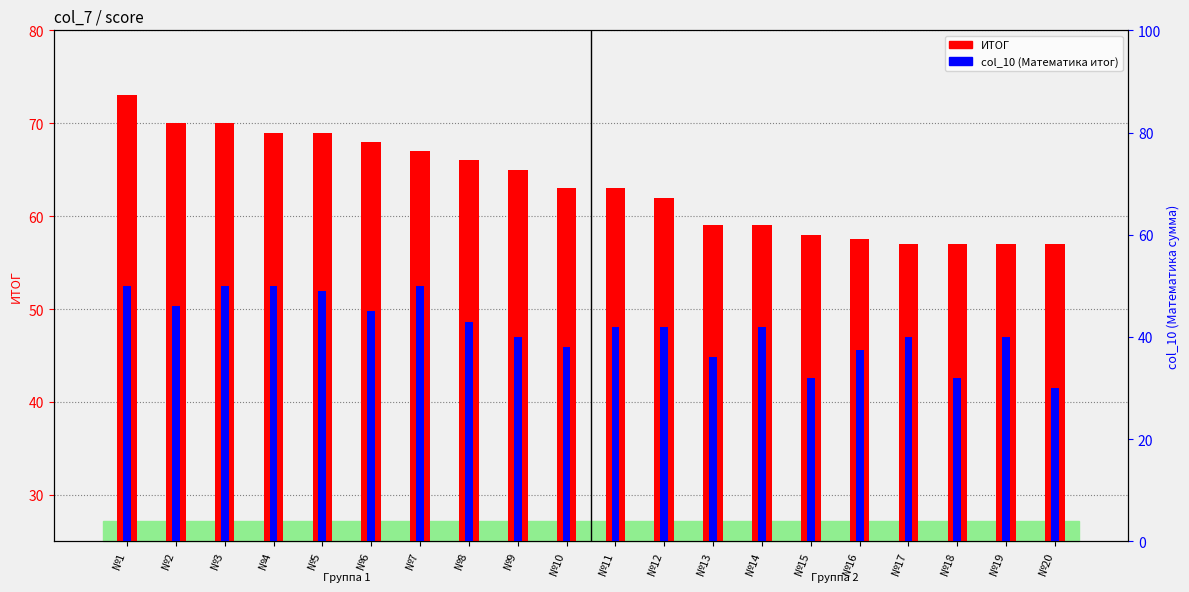

The value of col_10 (Математика итог) at №12 is 42.0. True or false?

True